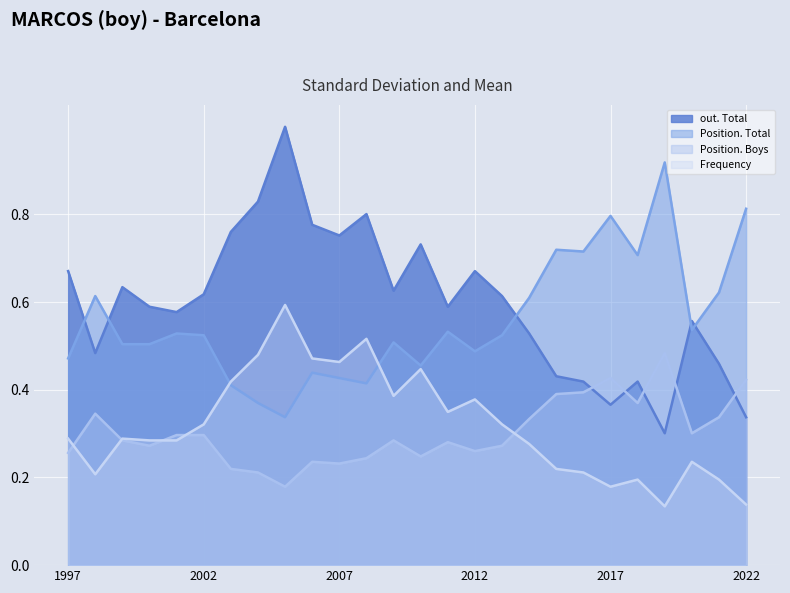

Read the Frequency value at 2019.

0.1